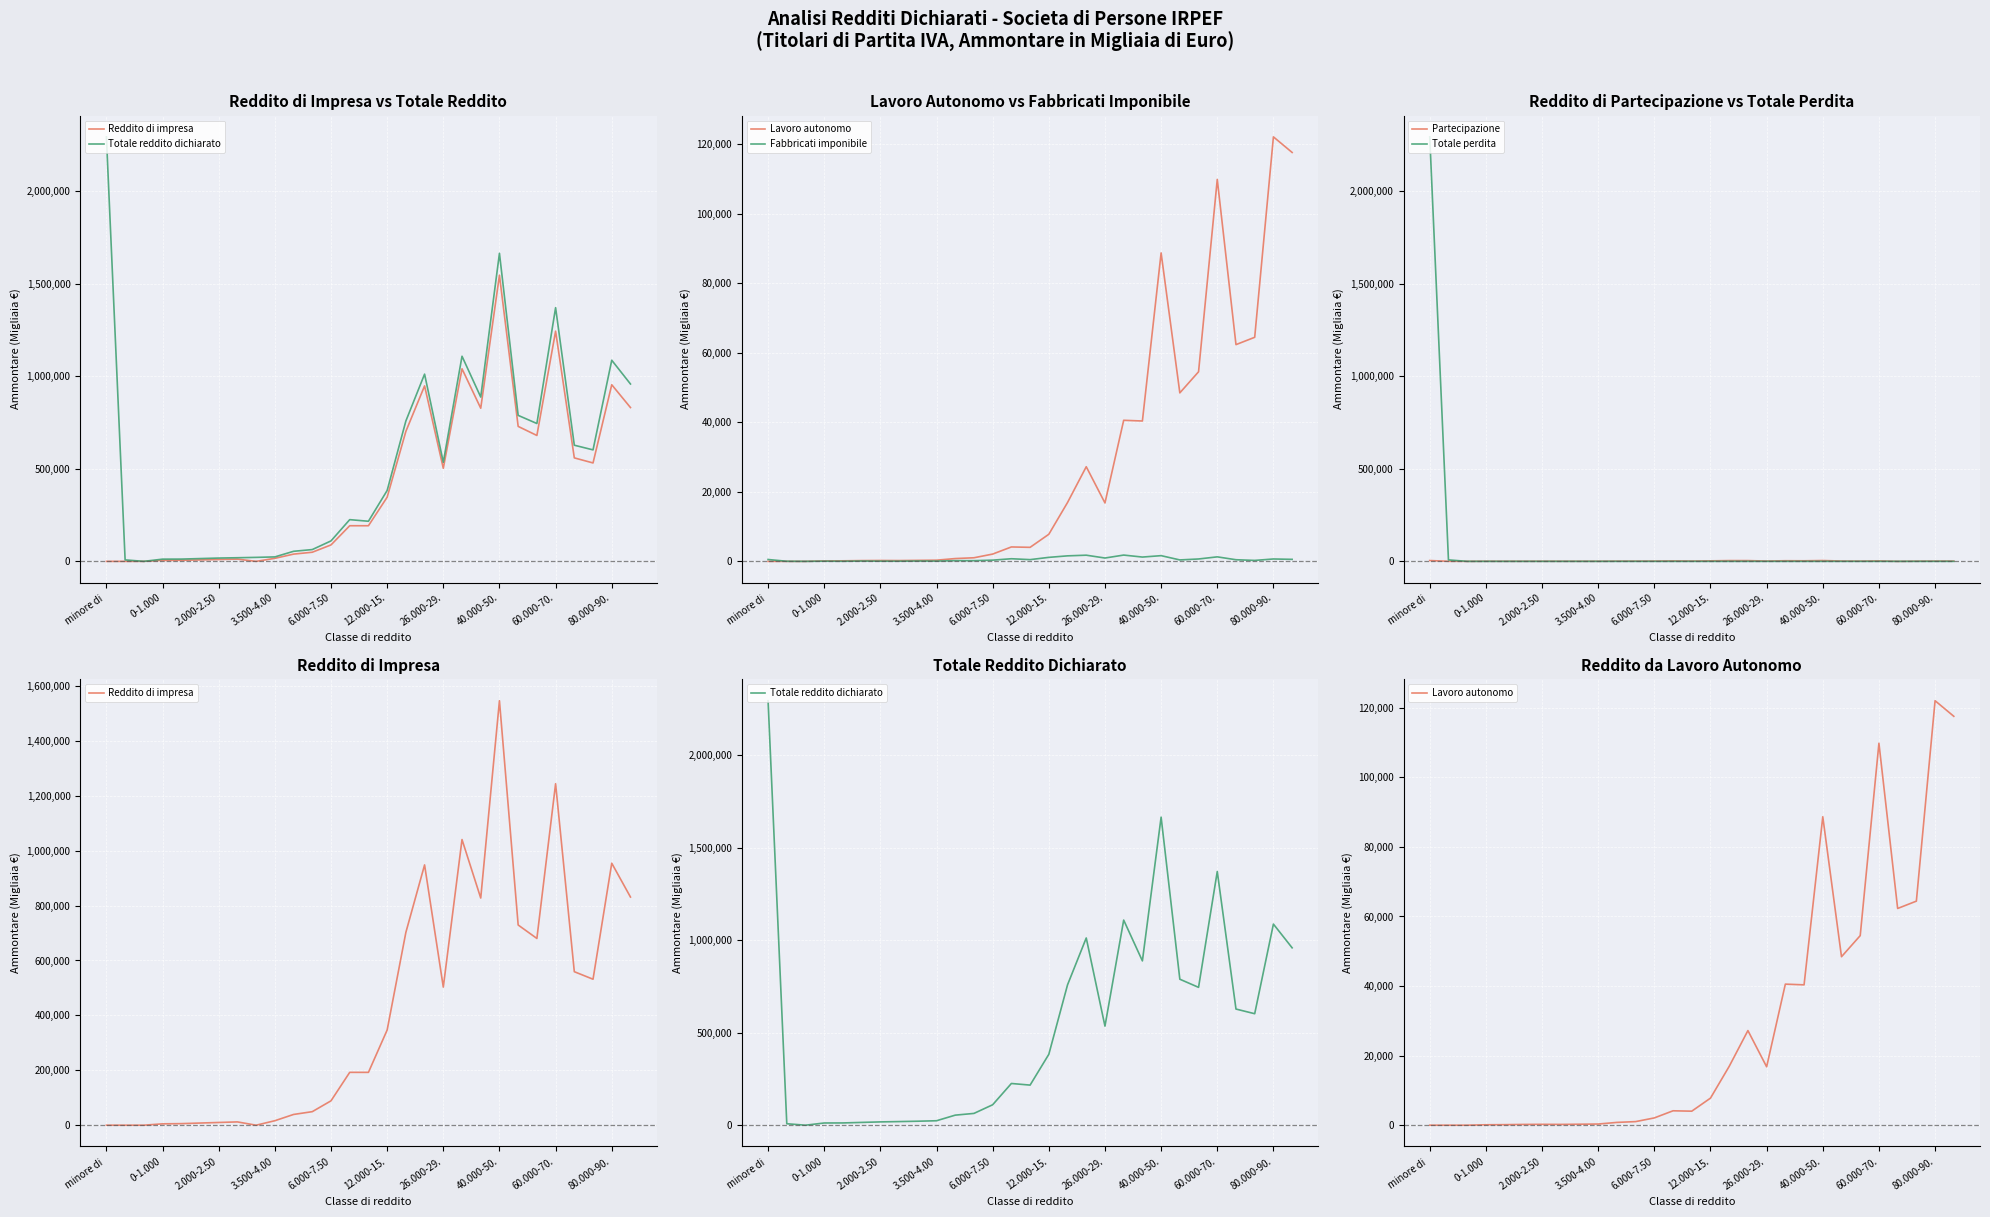

What is the value of the Lavoro autonomo point at the 9th from the left?

283